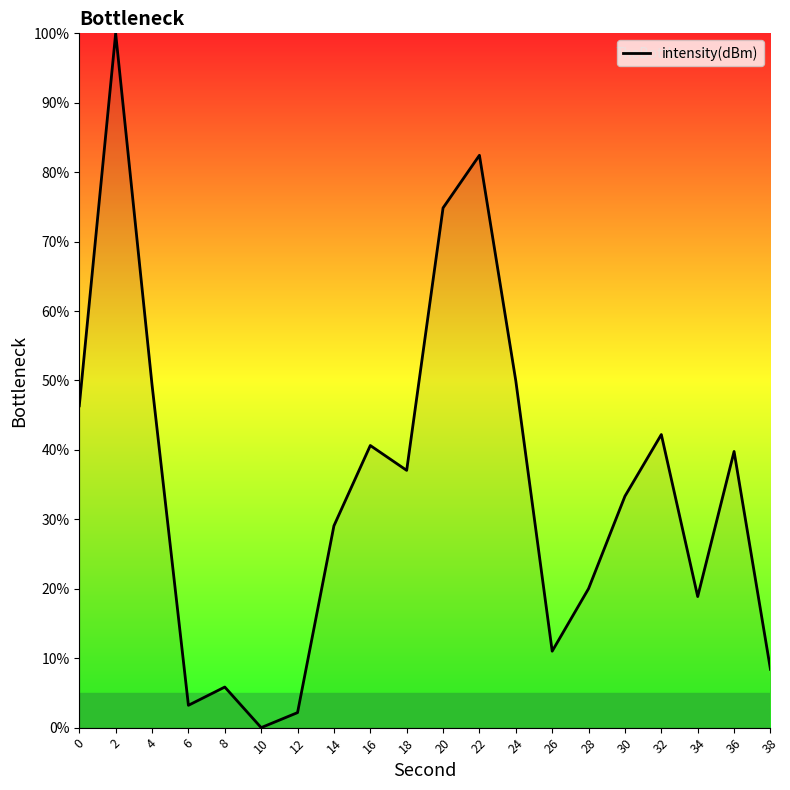

What is the difference between the values at 16 and 4?

8.7